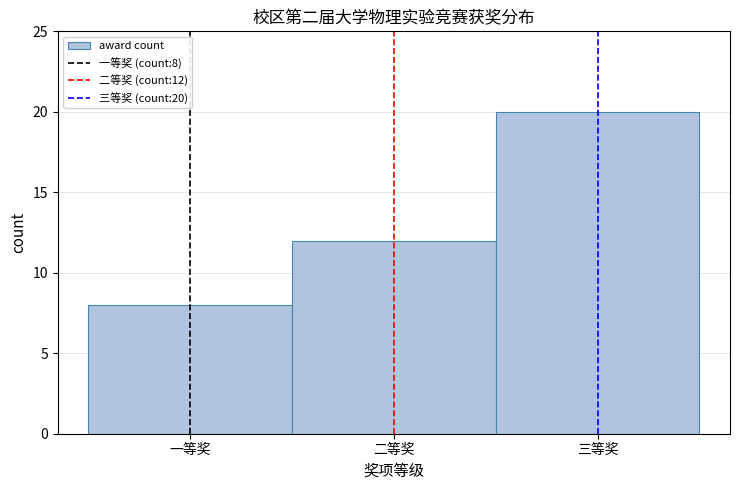

Reading left to right, extract all data points from this chart.

8	12	20